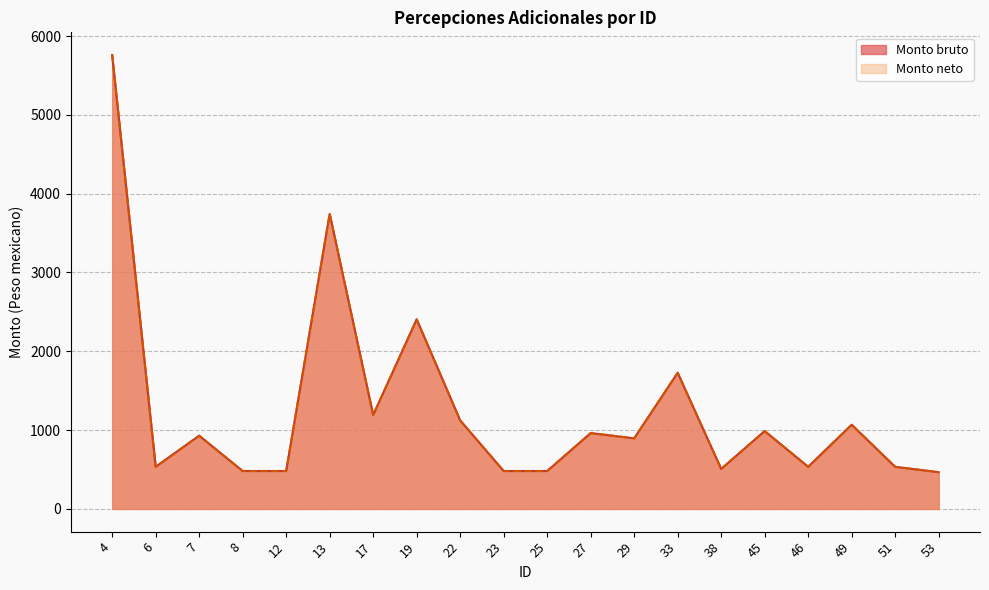

What is the maximum value shown in the chart?

5759.3